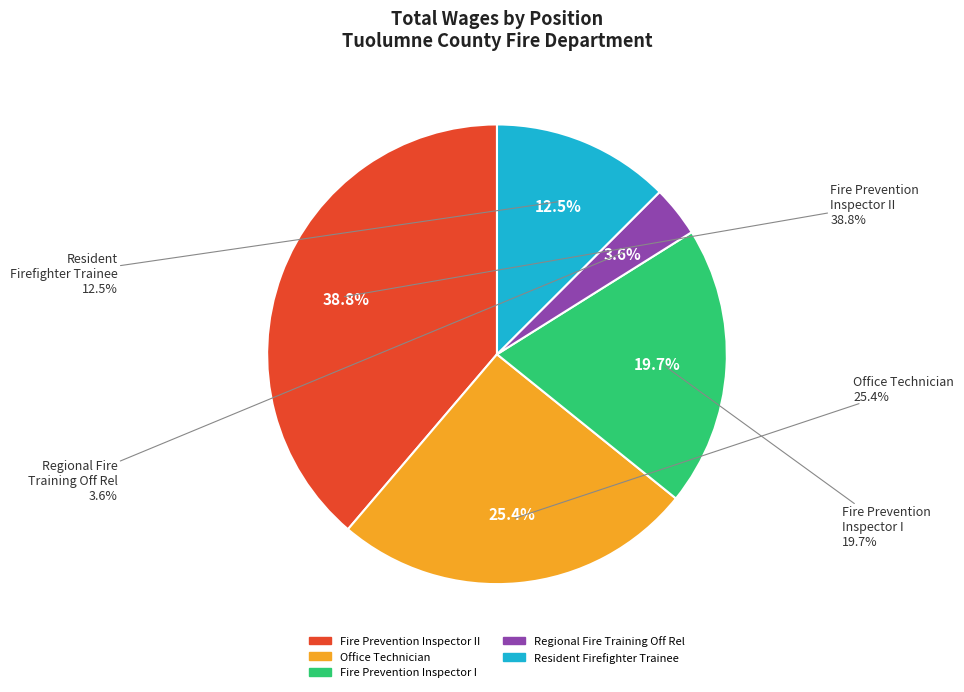

Combined, do Fire Prevention Inspector II and Resident Firefighter Trainee account for over 50%?

Yes